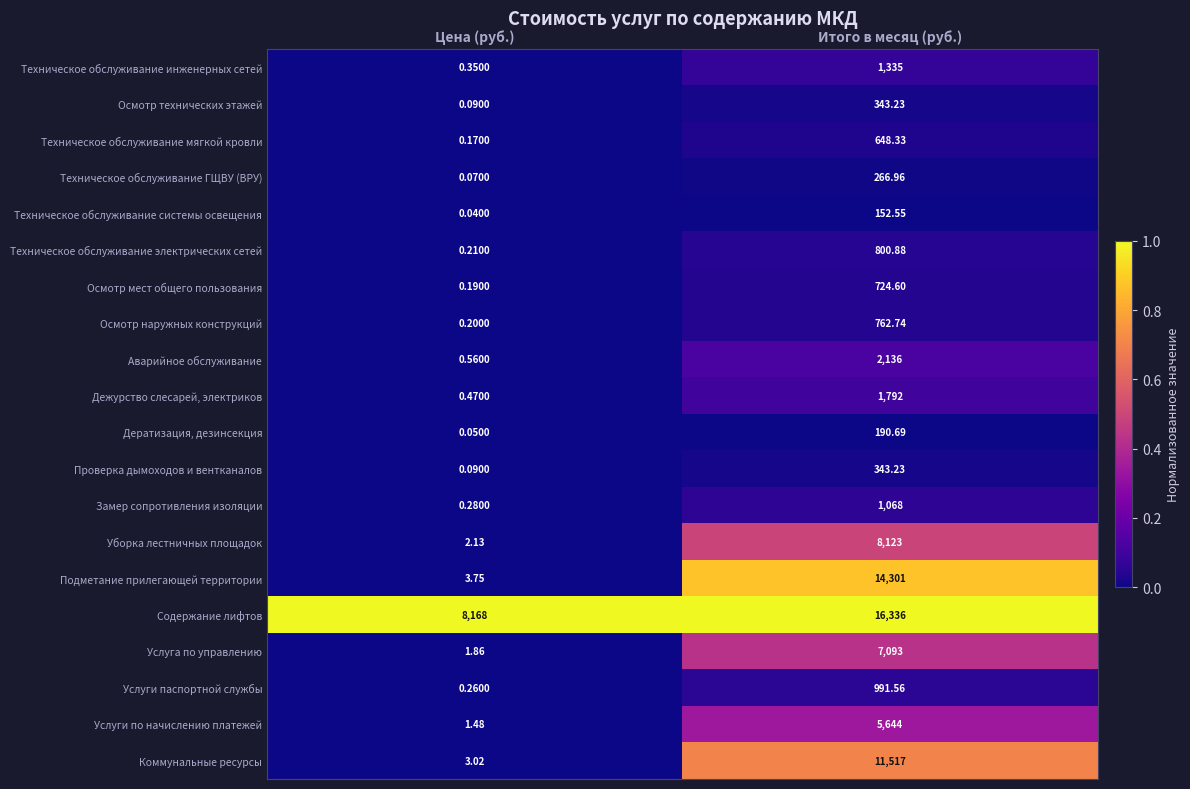

Which category has the highest value across all series?

Итого в месяц (руб.)